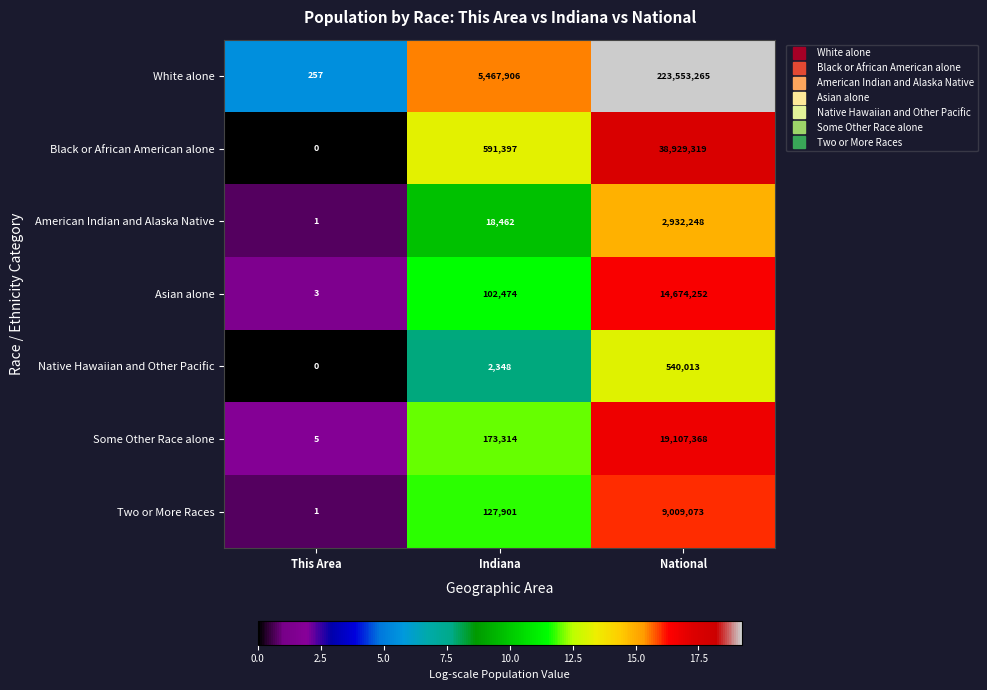

Count the number of categories in the chart.

3